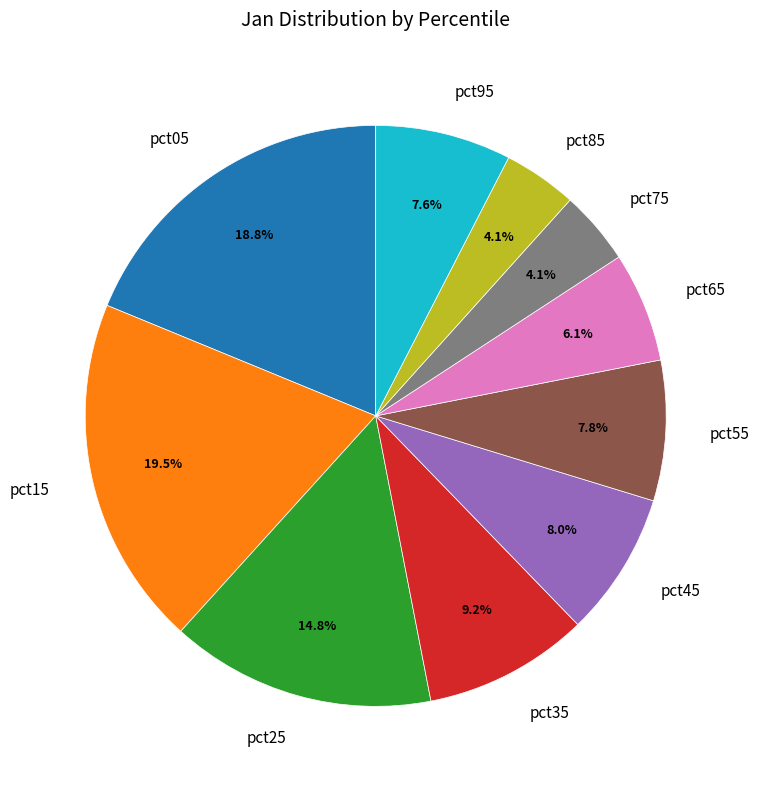

The pct85 slice represents 4% of the pie. True or false?

True